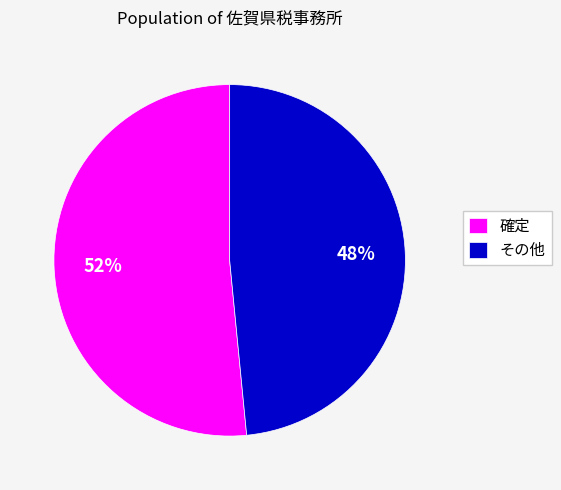

Is the sum of その他 and 確定 greater than half?

Yes